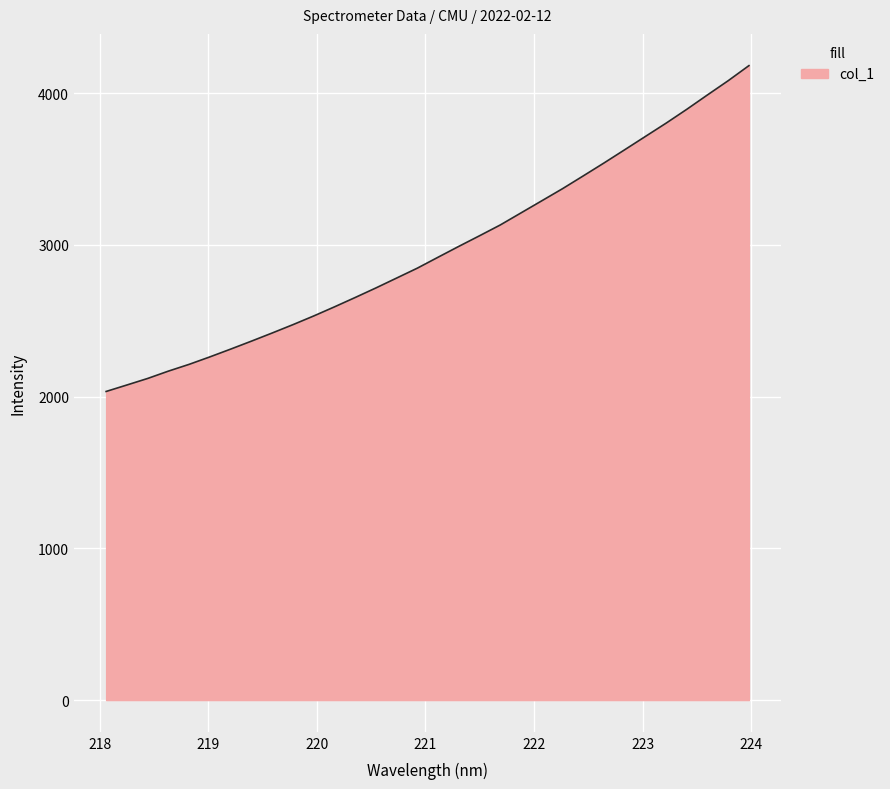

Reading left to right, transcribe all the data shown in this chart.

2033.7	2076.3	2119.3	2167.7	2212.4	2261.6	2312.8	2365.2	2418.9	2473.8	2531.0	2591.0	2652.7	2715.8	2781.0	2846.4	2918.4	2989.9	3059.8	3130.9	3210.5	3290.0	3369.8	3454.0	3539.0	3626.2	3714.0	3801.7	3893.1	3988.0	4081.6	4180.9